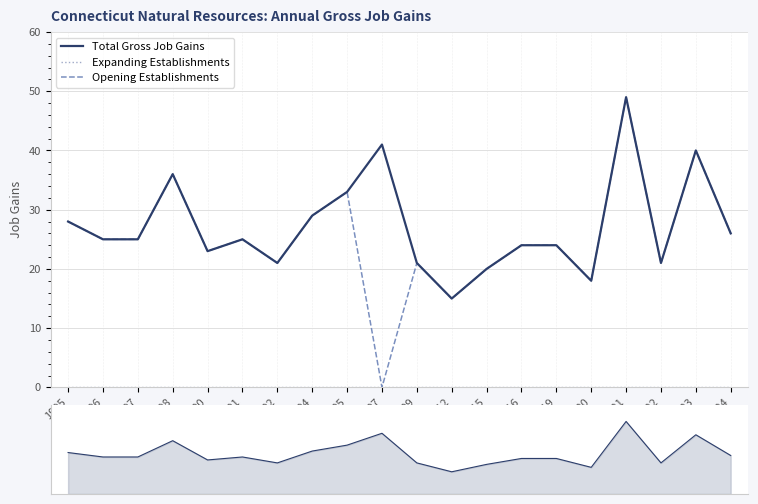

Which has a higher value, 2016 or 1998?

1998